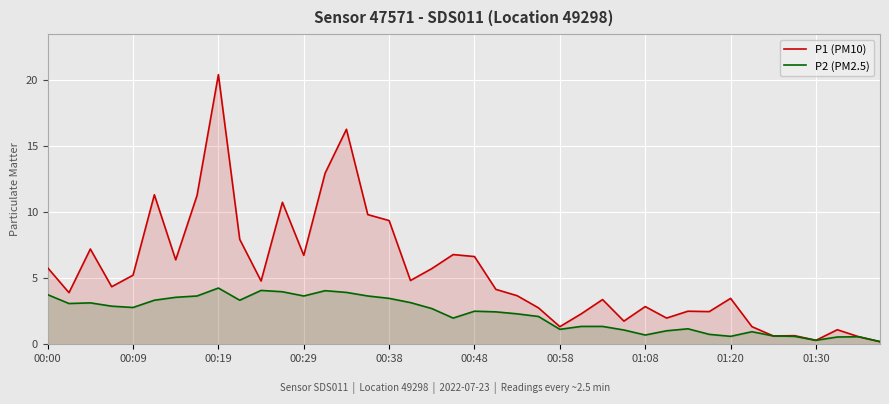

The P1 (PM10) series shows 3.5 at 01:20. True or false?

True